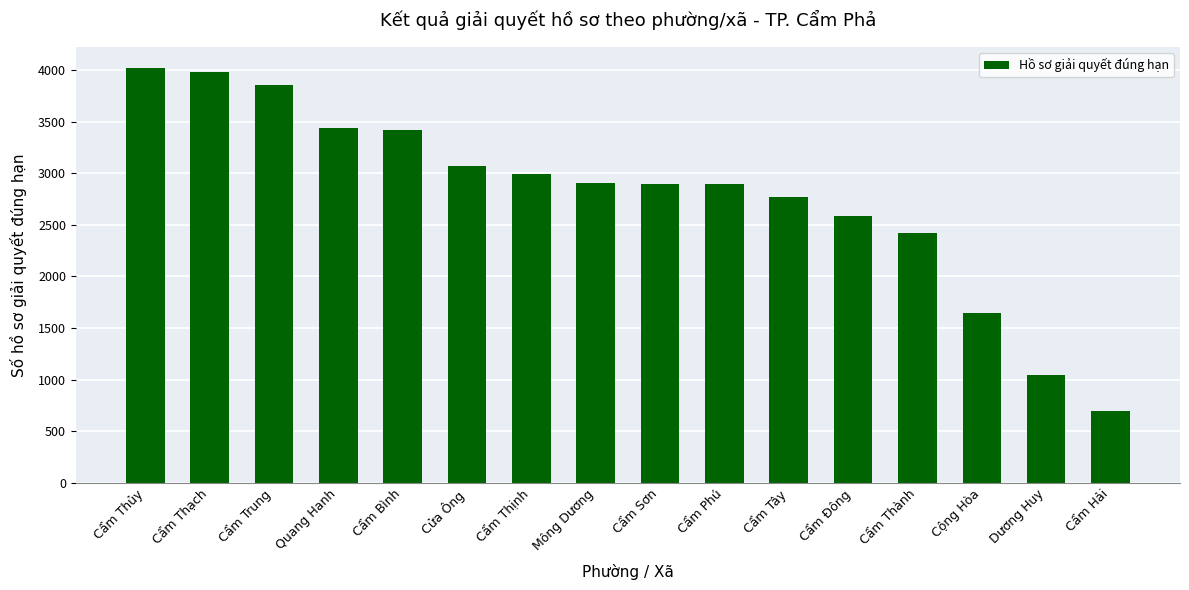

What is the difference between the values at Cẩm Thịnh and Quang Hanh?

455